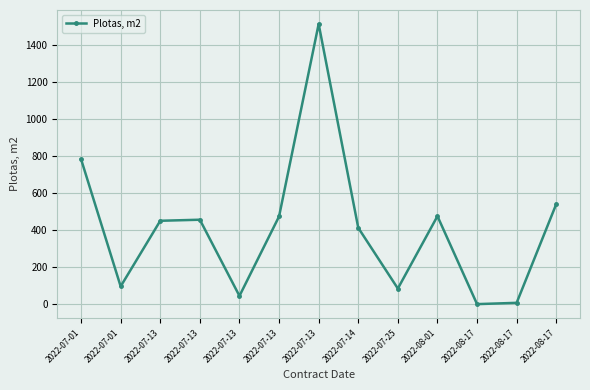

How many data points are above 449?

7